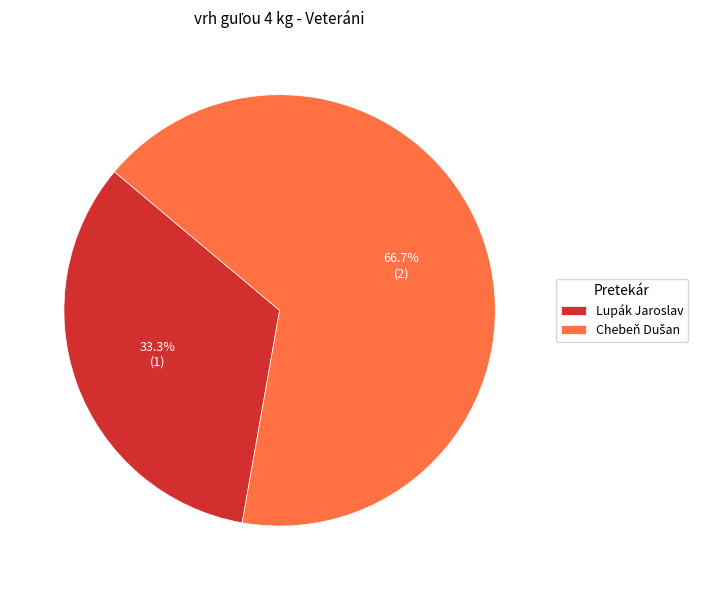

How much of the chart is everything except Lupák Jaroslav?

66.7%